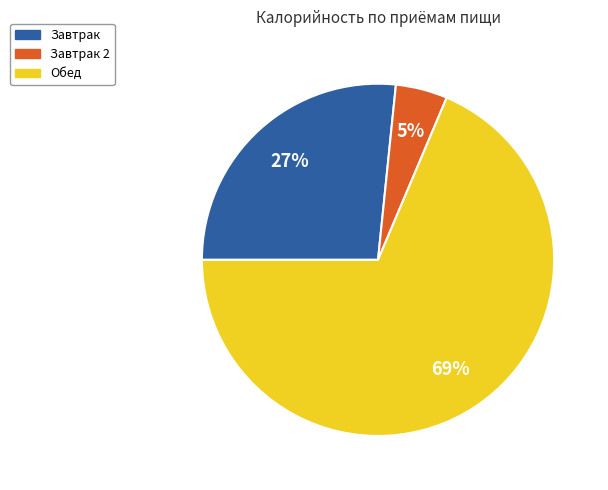

Does any single category account for the majority?

Yes